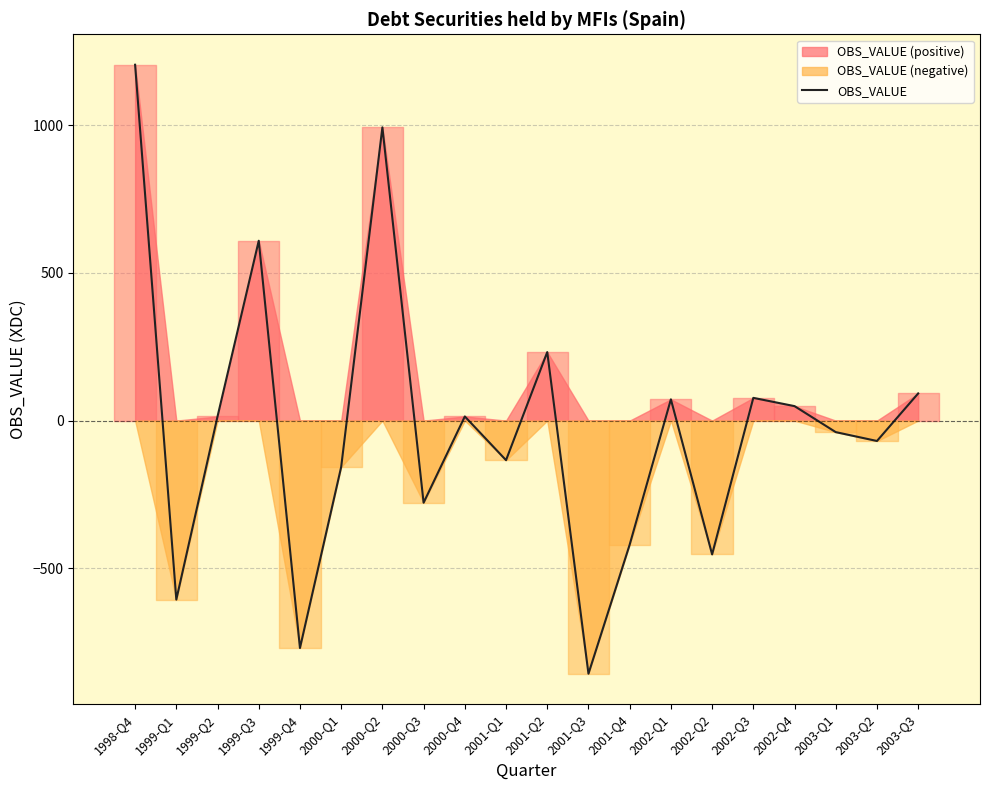

What is the difference between the values at 2001-Q3 and 2000-Q4?

871